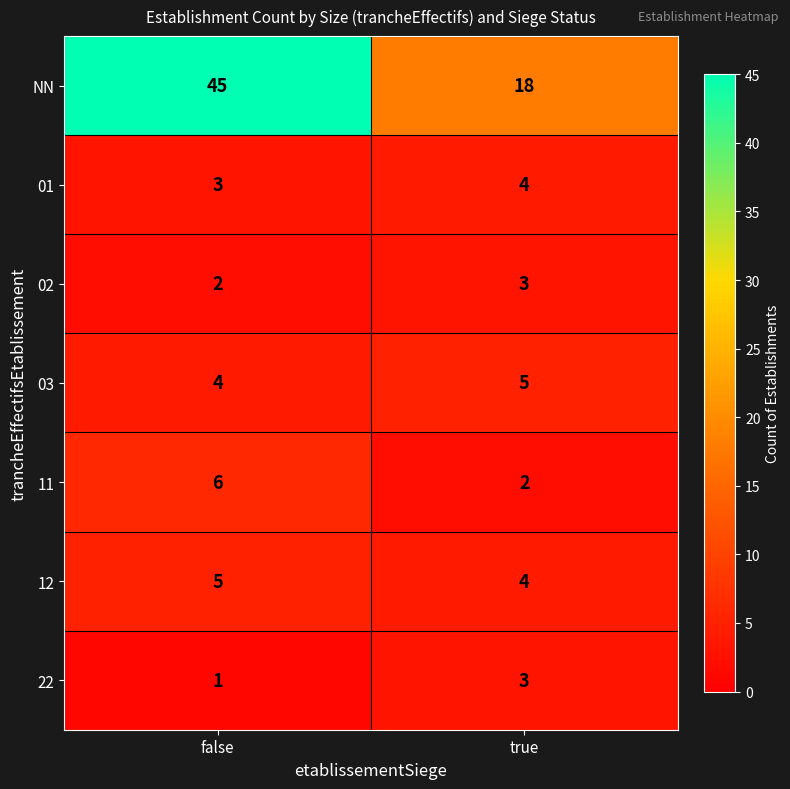

True or false: NN has a value of 18 at true.

True